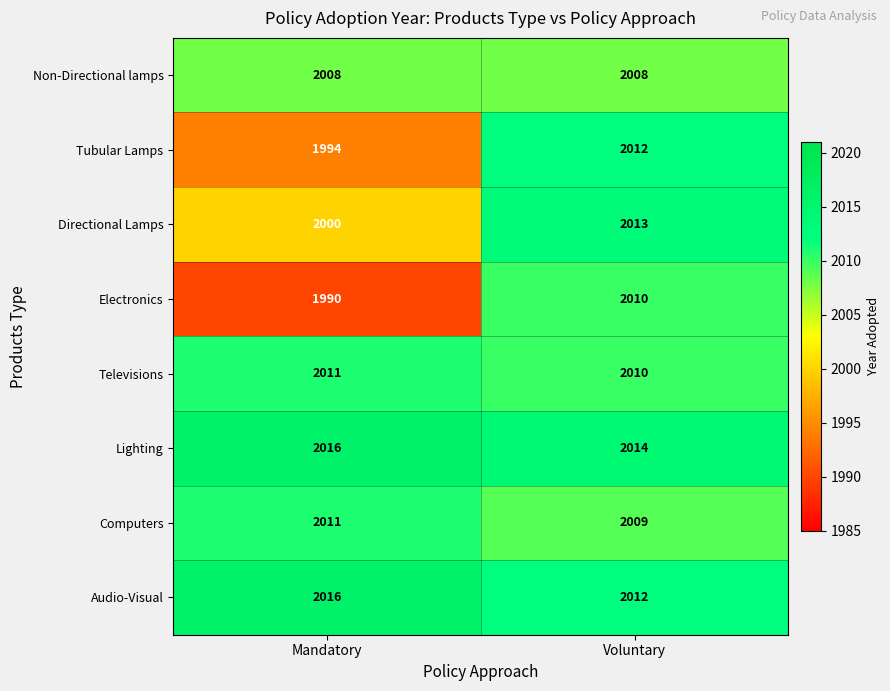

What is the maximum value shown in the chart?

2016